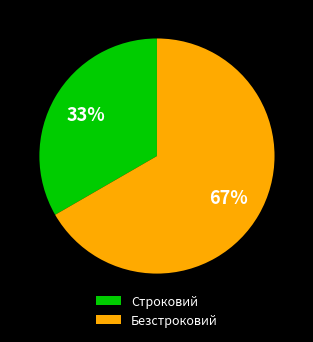

To the nearest percent, what is the average slice percentage?

50%